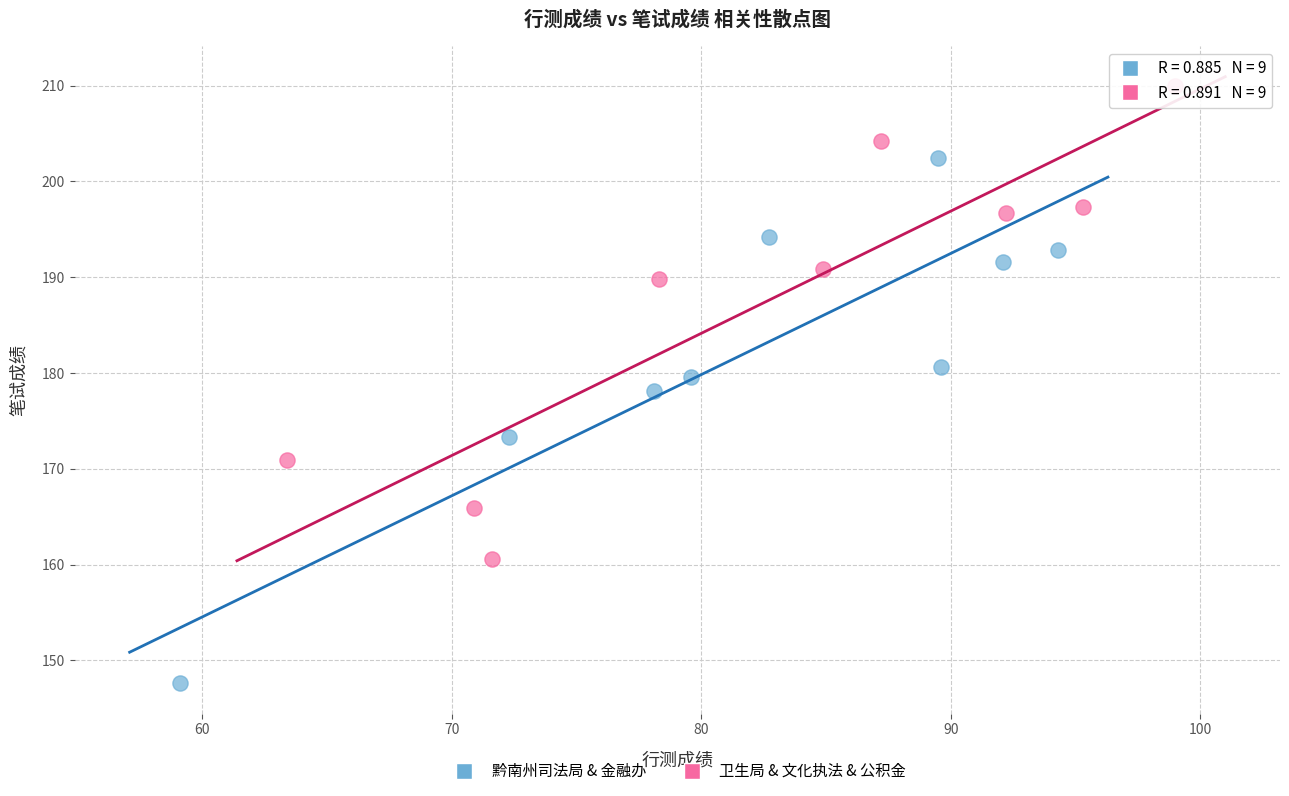

Which series reaches the minimum Y coordinate?

黔南州司法局 & 金融办